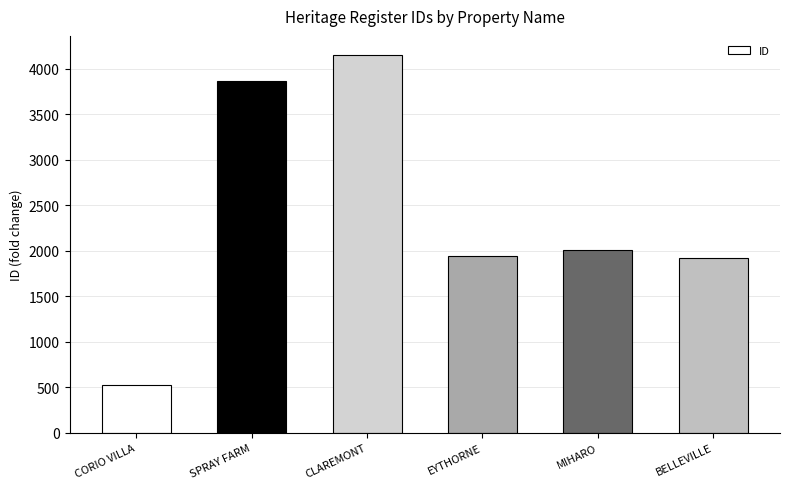

Which category has the highest value across all series?

CLAREMONT